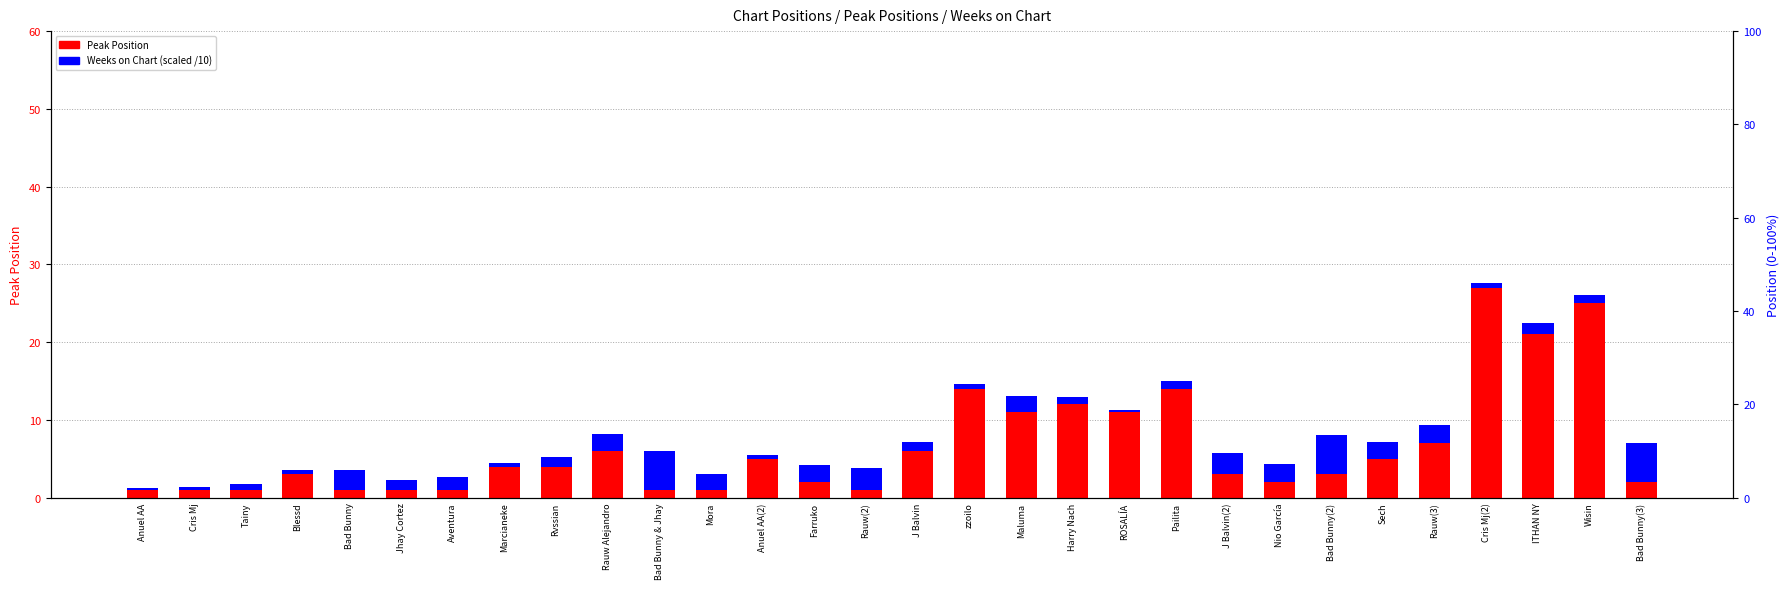

What position from the right is Cris Mj(2)?

4